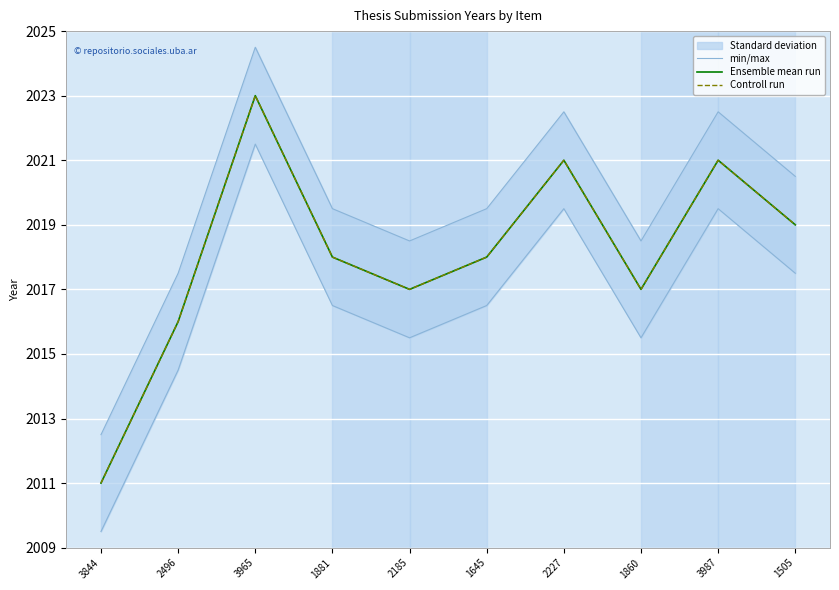

Count the number of categories in the chart.

10